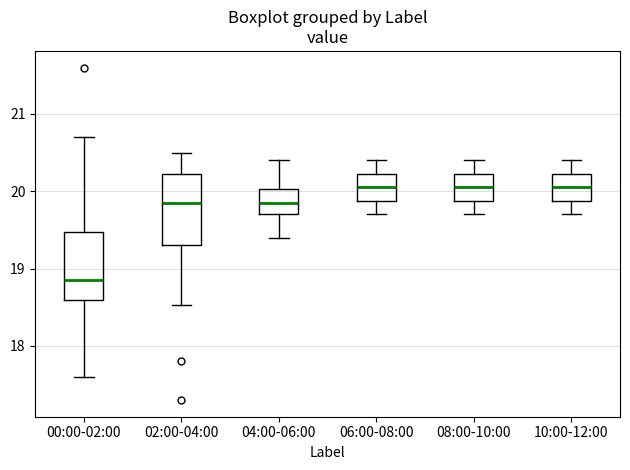

Where is the lower edge of the box for 10:00-12:00 on the y-axis? The values are not printed on the chart, so give them approximately, as read against the axis.

19.9